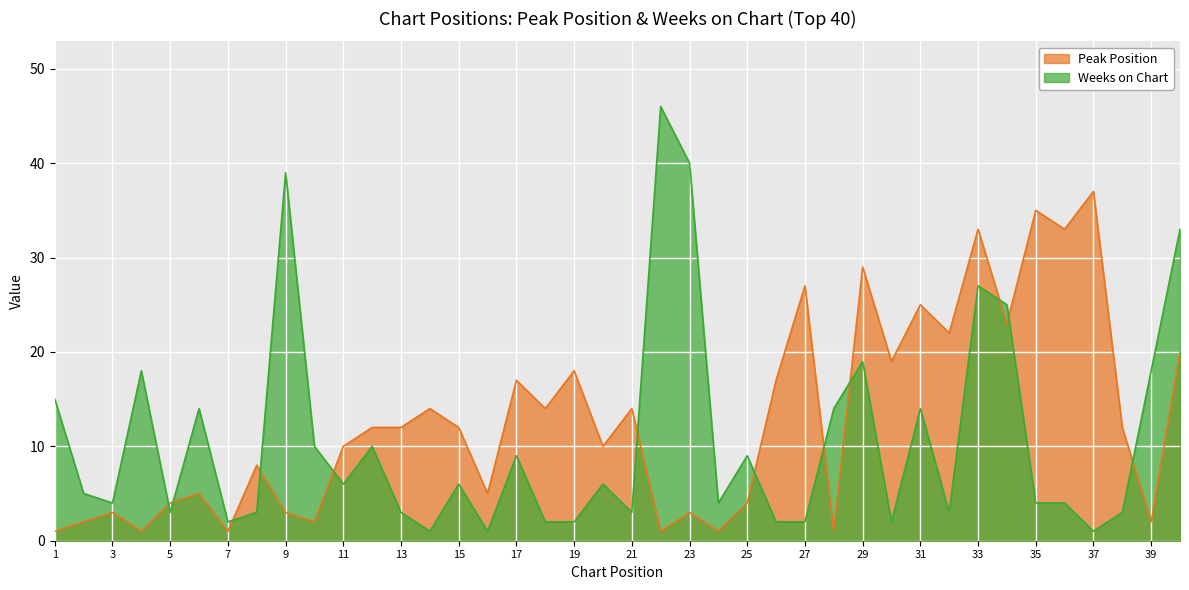

At how many categories does at least one series exceed 30?

8